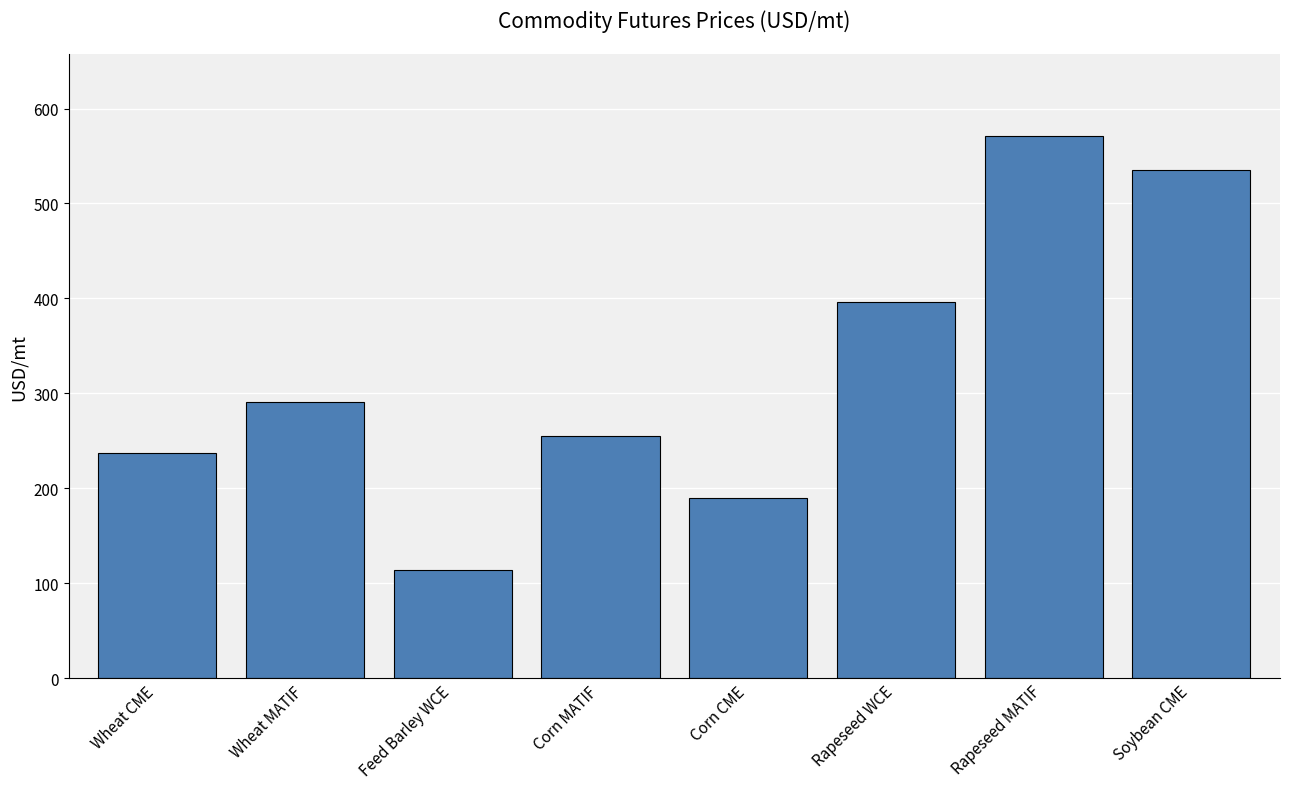

The chart shows a value of 237.5 at Wheat CME. True or false?

True